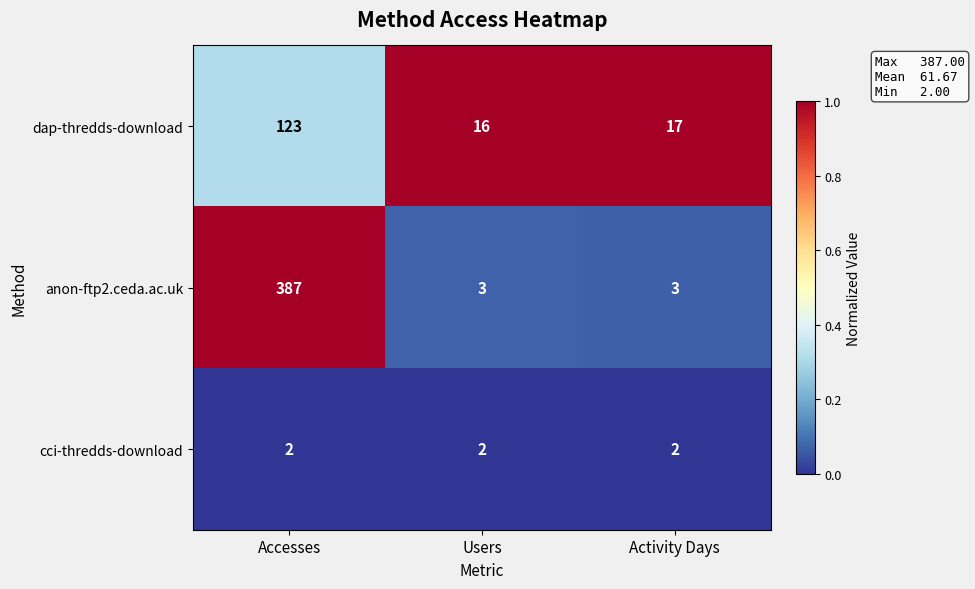

Which series has the largest total across all categories?

anon-ftp2.ceda.ac.uk